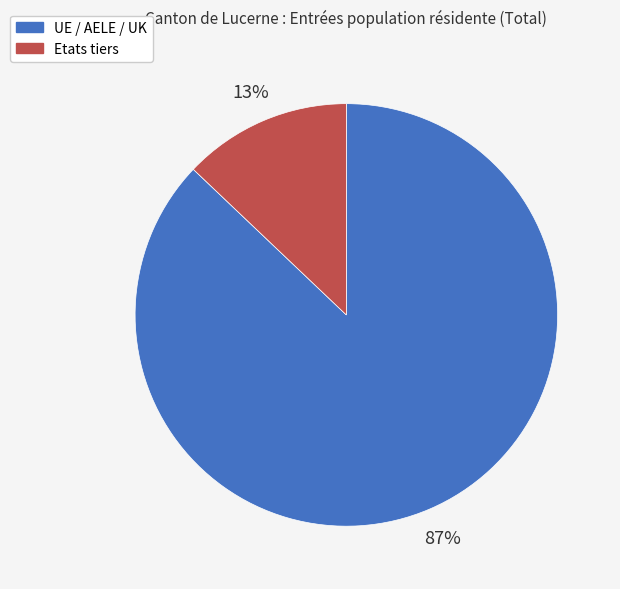

To the nearest percent, what percentage of the pie is UE / AELE / UK?

87%